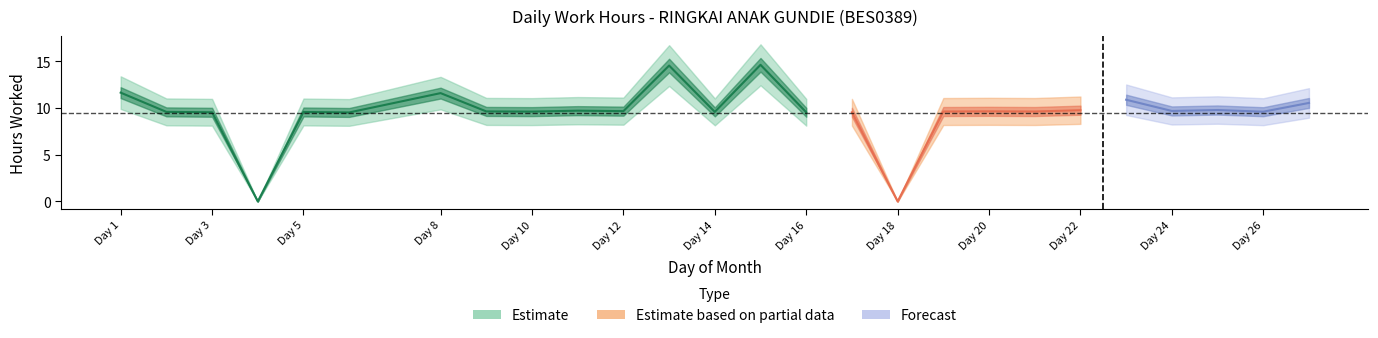

How many values are above zero?

24